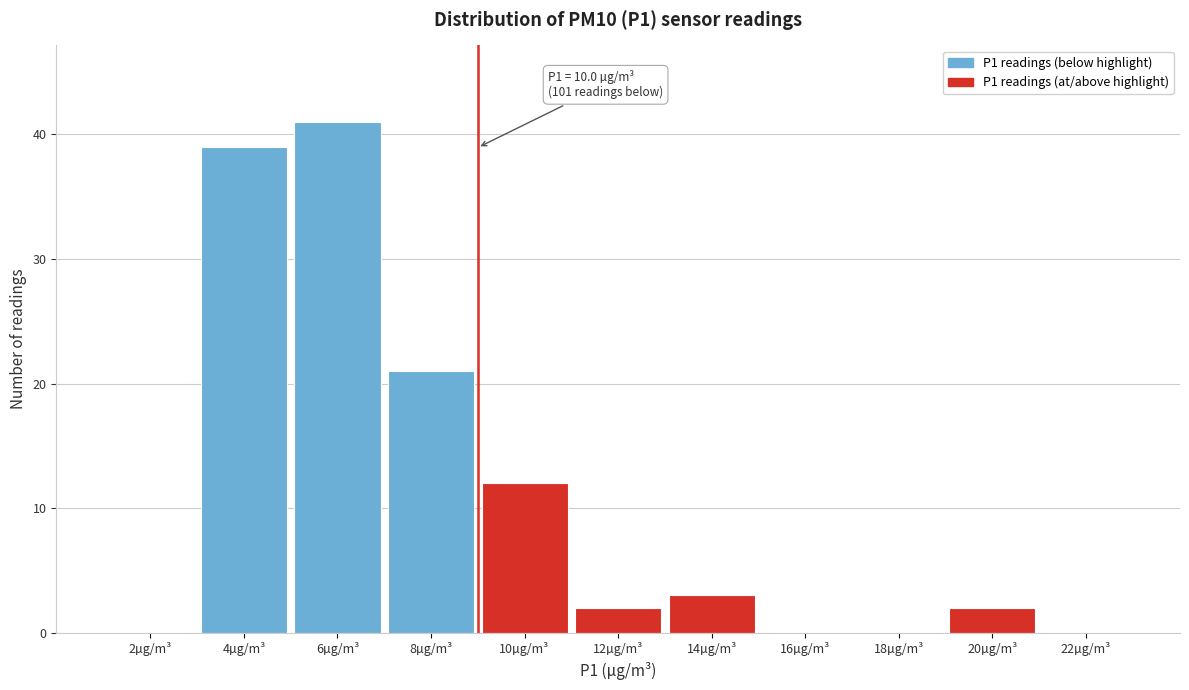

Reading left to right, what are all the values shown in this chart?

2µg/m³=0	4µg/m³=39	6µg/m³=41	8µg/m³=21	10µg/m³=12	12µg/m³=2	14µg/m³=3	16µg/m³=0	18µg/m³=0	20µg/m³=2	22µg/m³=0